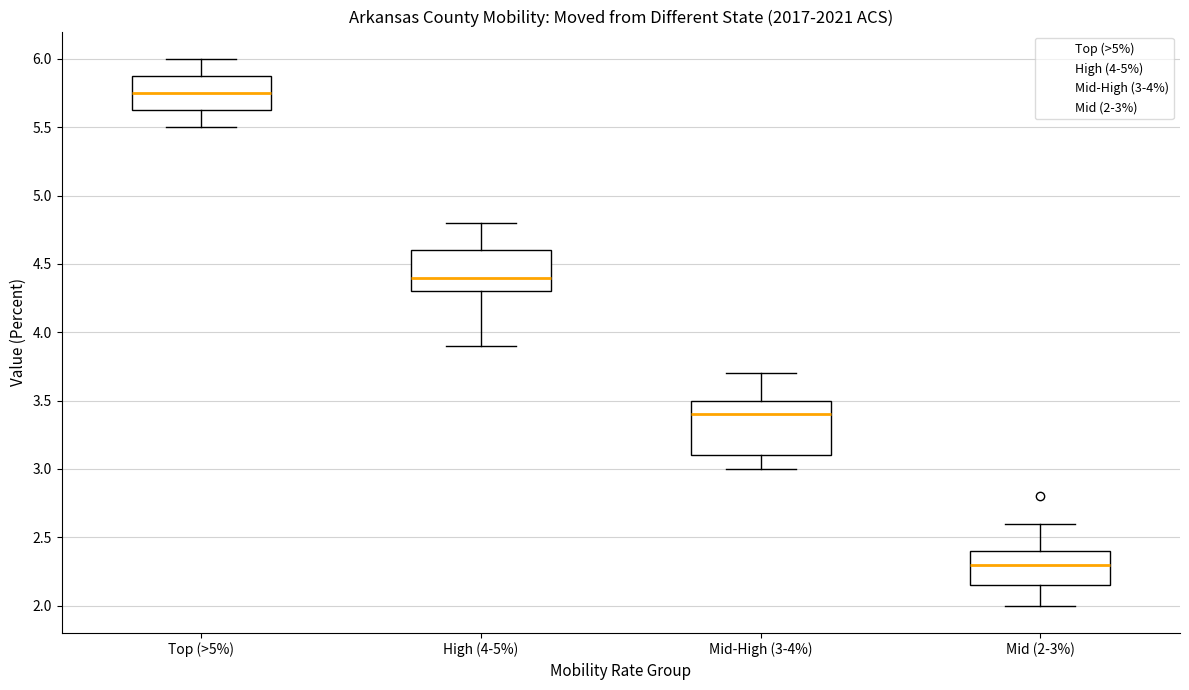

Where does the lower whisker of the box for Mid-High (3-4%) end on the y-axis? The values are not printed on the chart, so give them approximately, as read against the axis.

3.00